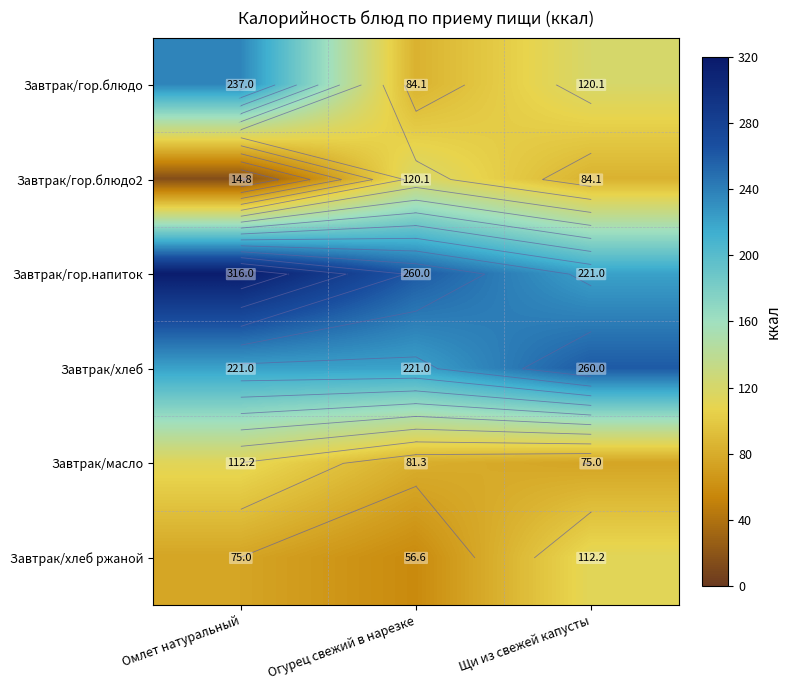

At which category is the sum across all series the highest?

Омлет натуральный